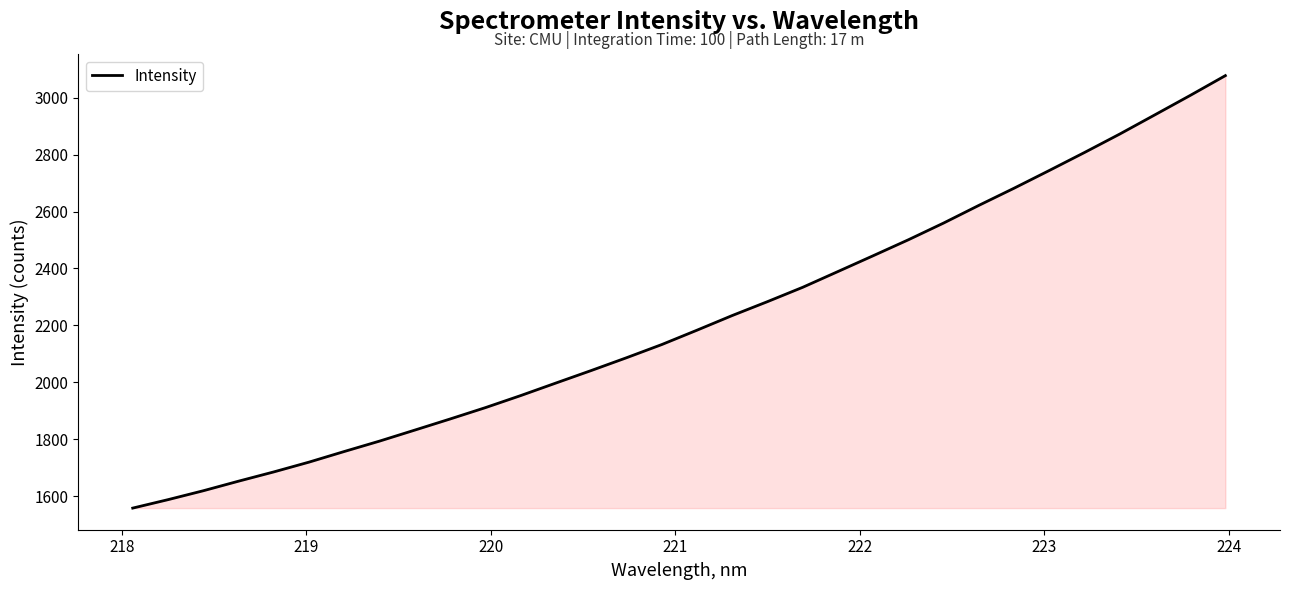

What is the greatest value displayed?

3077.7